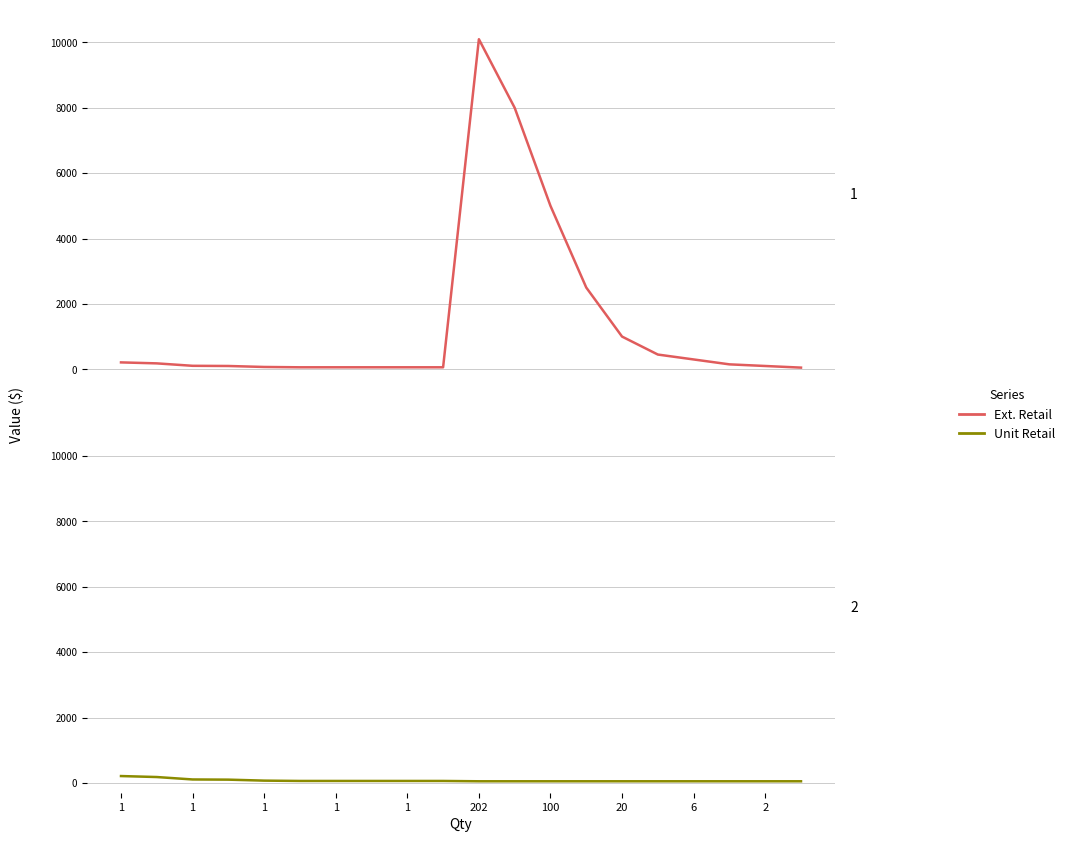

Between 1 and 6, which is larger?

1